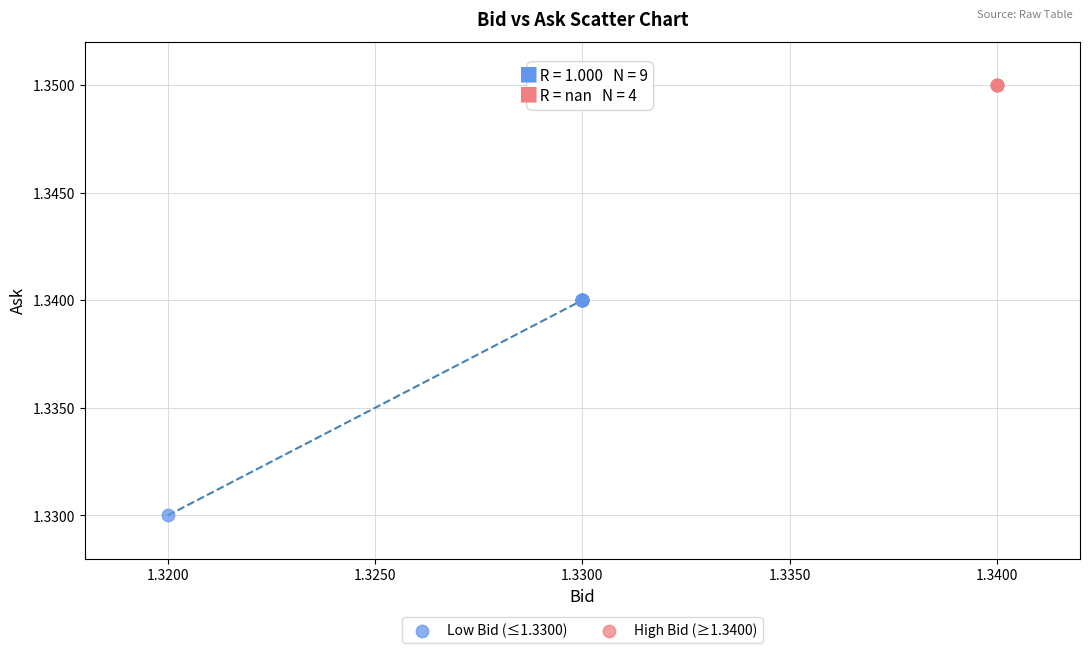

Which series contains the highest Y value?

High Bid (≥1.3400)